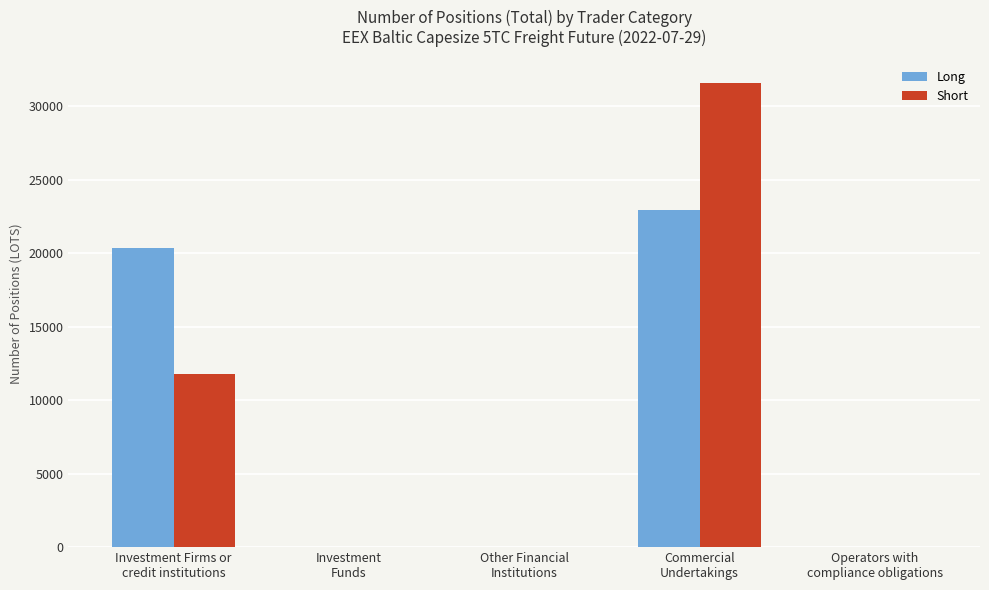

What is the sum of all Long values?

43247.1